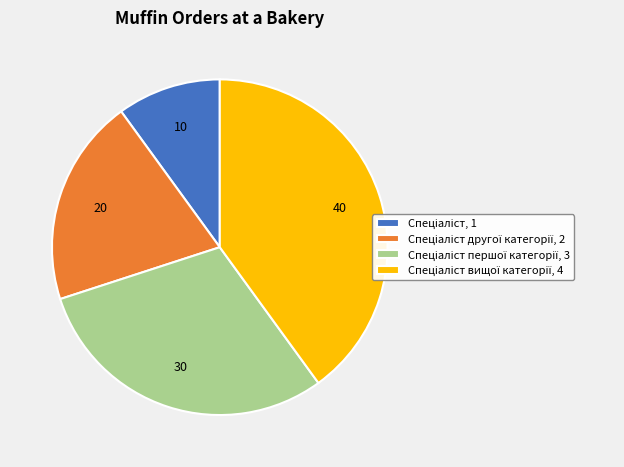

Does any single category account for the majority?

No